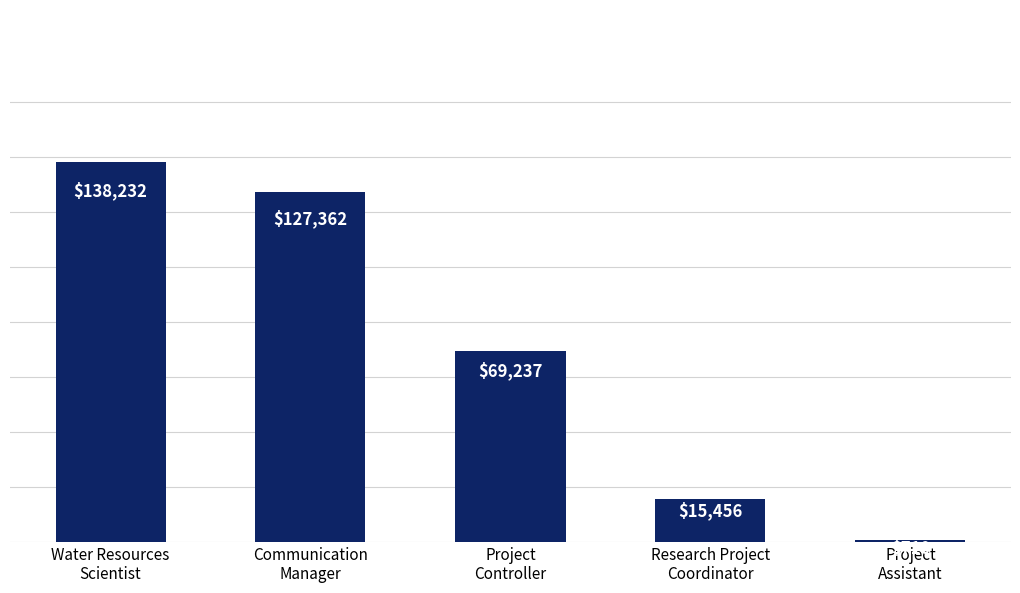

What is the ratio of the value at Research Project
Coordinator to the value at Water Resources
Scientist?

0.1